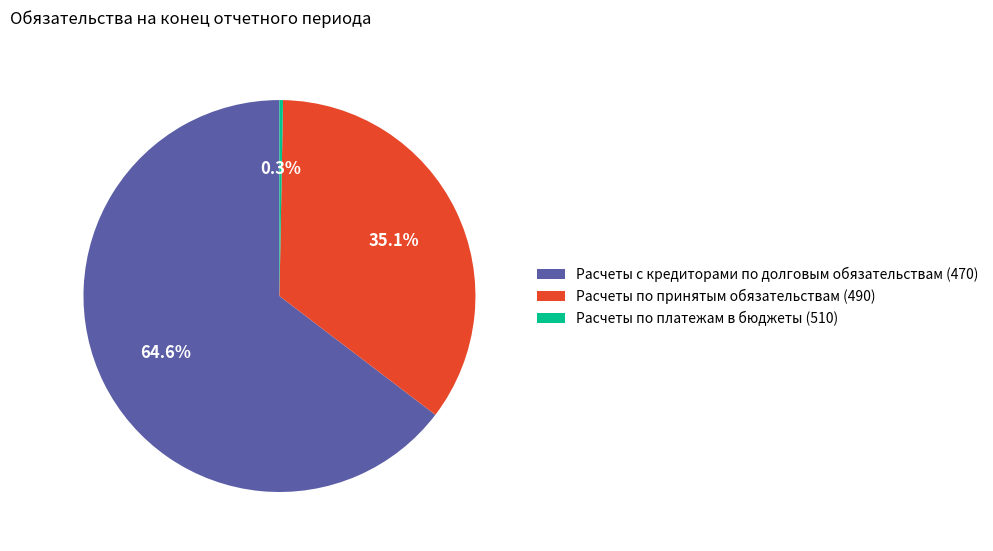

Rank the categories by value from lowest to highest.

Расчеты по платежам в бюджеты (510), Расчеты по принятым обязательствам (490), Расчеты с кредиторами по долговым обязательствам (470)